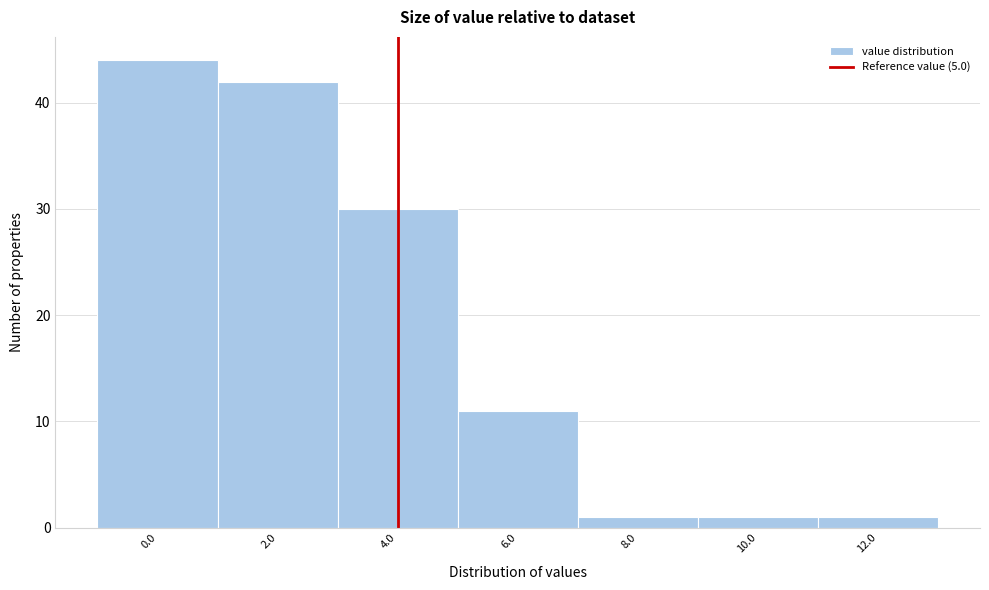

Reading left to right, list all the values displayed in this chart.

0.0=44	2.0=42	4.0=30	6.0=11	8.0=1	10.0=1	12.0=1